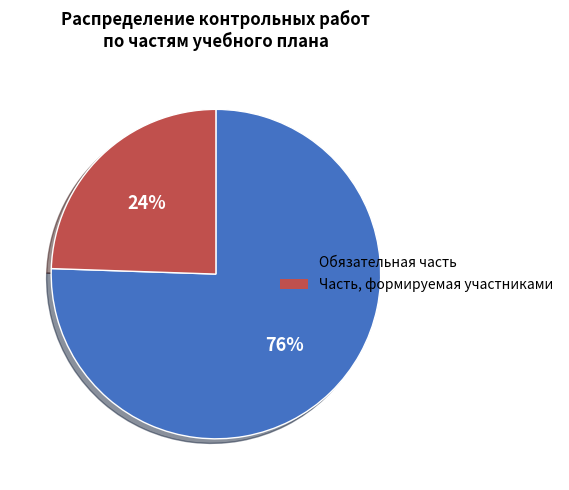

The Часть, формируемая участниками slice represents 30% of the pie. True or false?

False